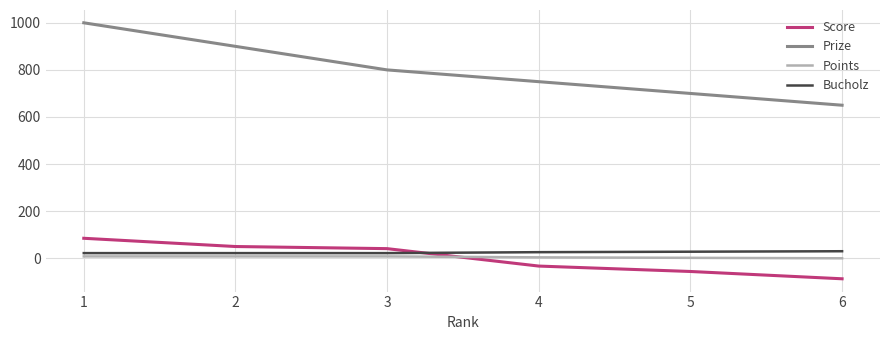

What are all the series names shown in the legend?

Score, Prize, Points, Bucholz